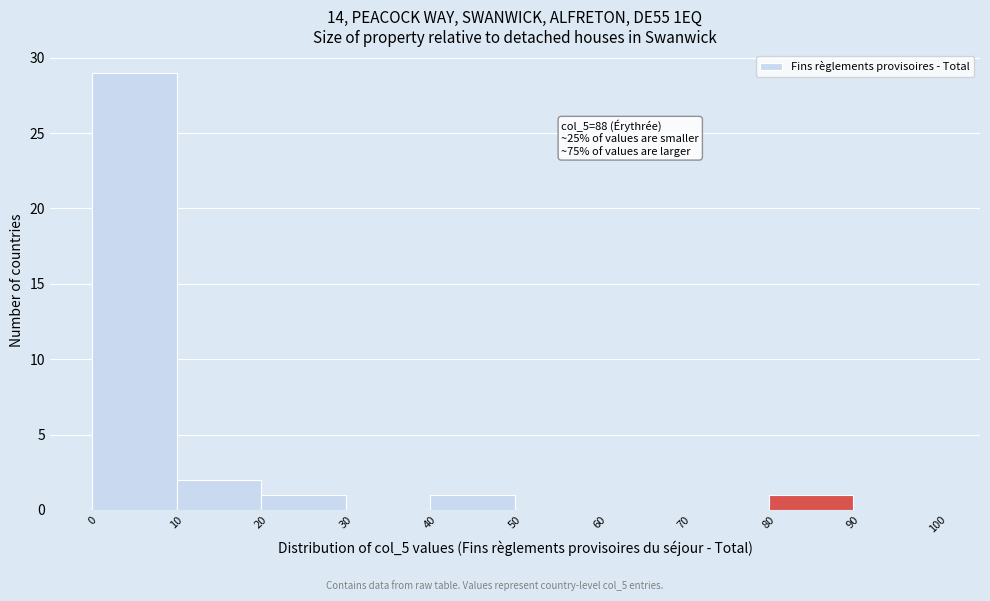

Over which range of the x-axis is the bar tallest?

0 to 10